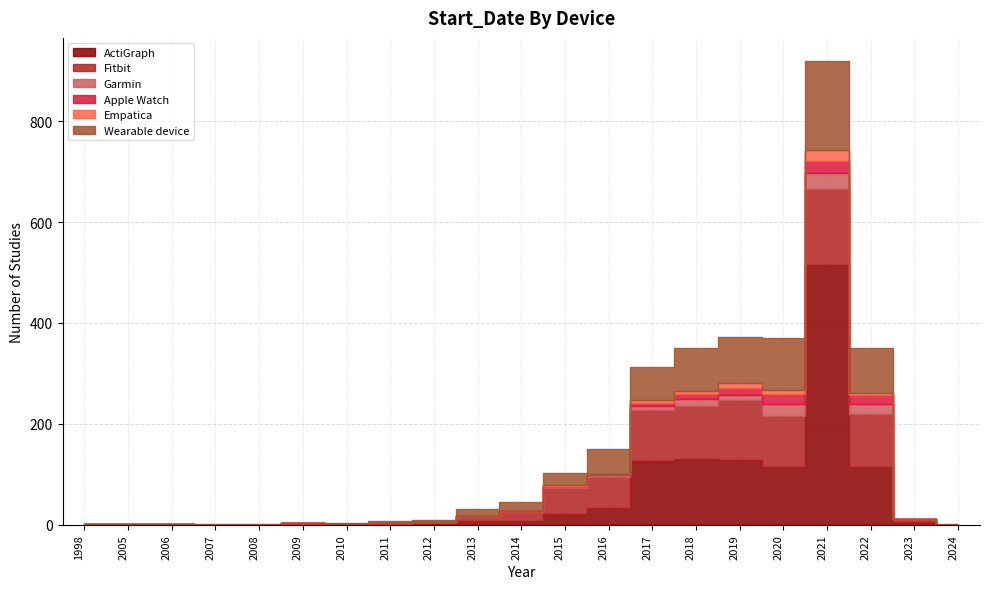

What is the difference between the second highest and minimum values in the Fitbit series?

118